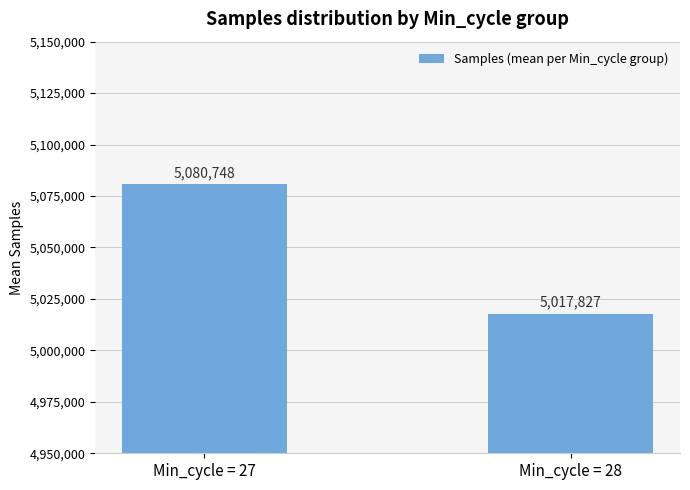

What is the ratio of the value at Min_cycle = 27 to the value at Min_cycle = 28?

1.0